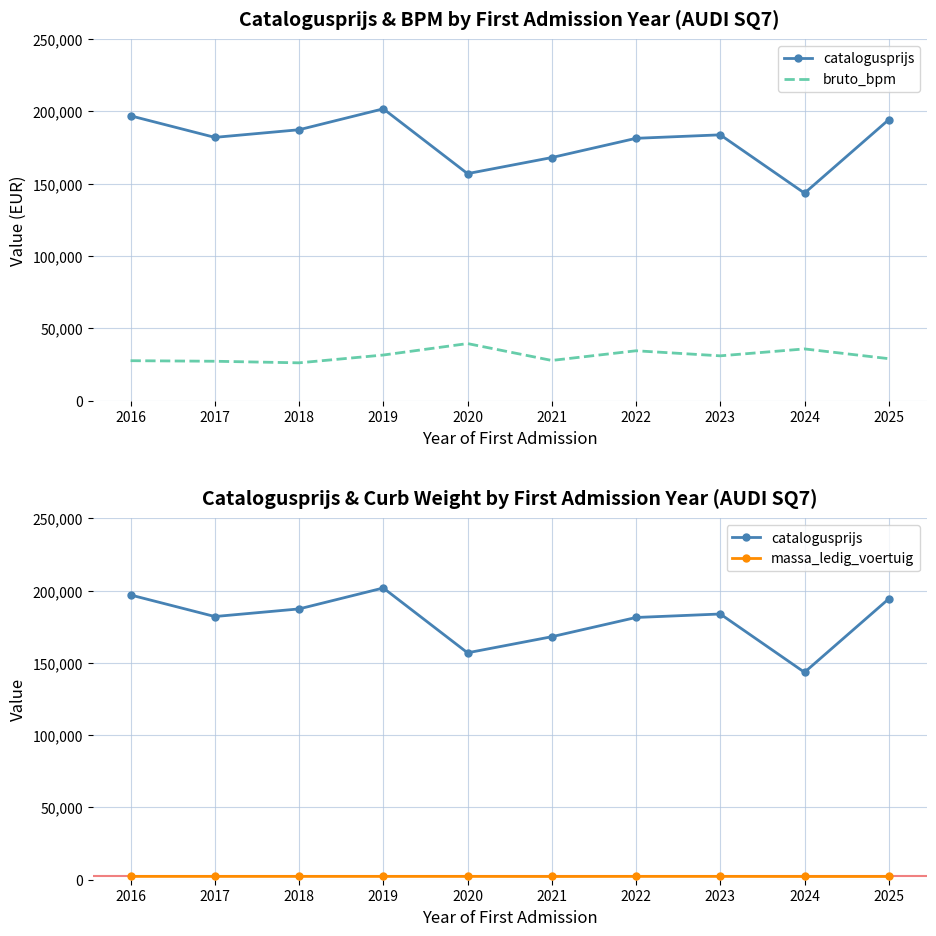

What is the smallest value displayed?

2245